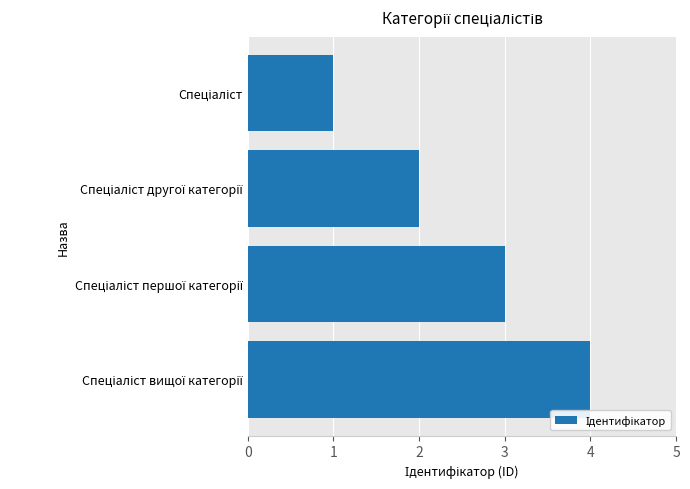

What is the greatest value displayed?

4